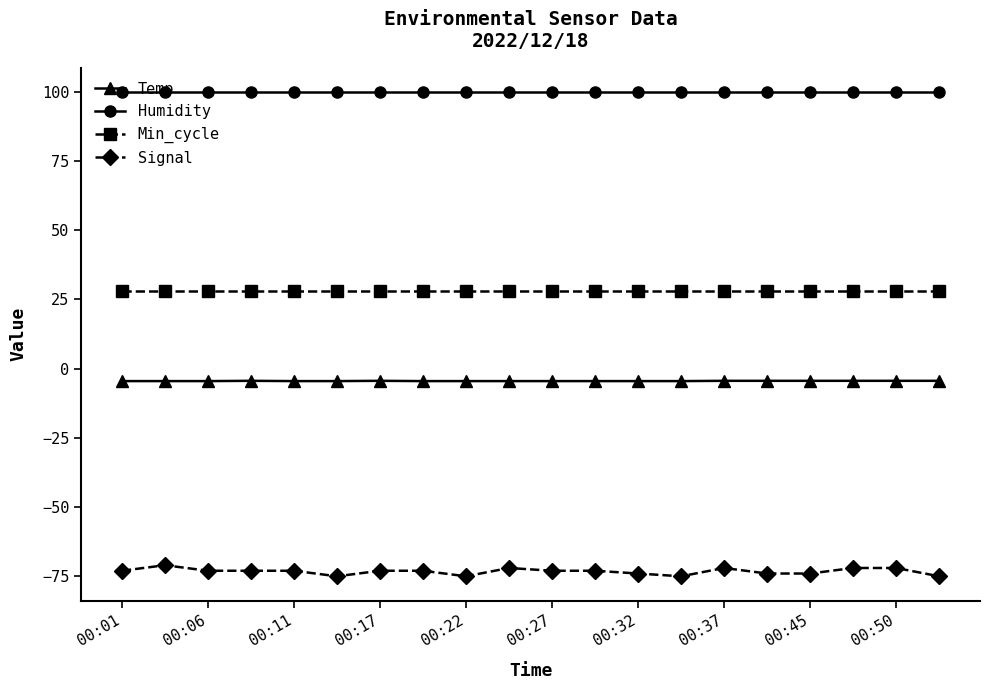

What is the maximum value for Min_cycle?

28.0